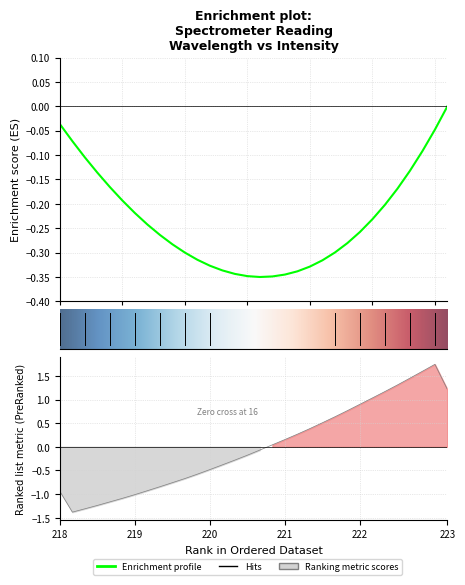

What position from the right is 10?

22